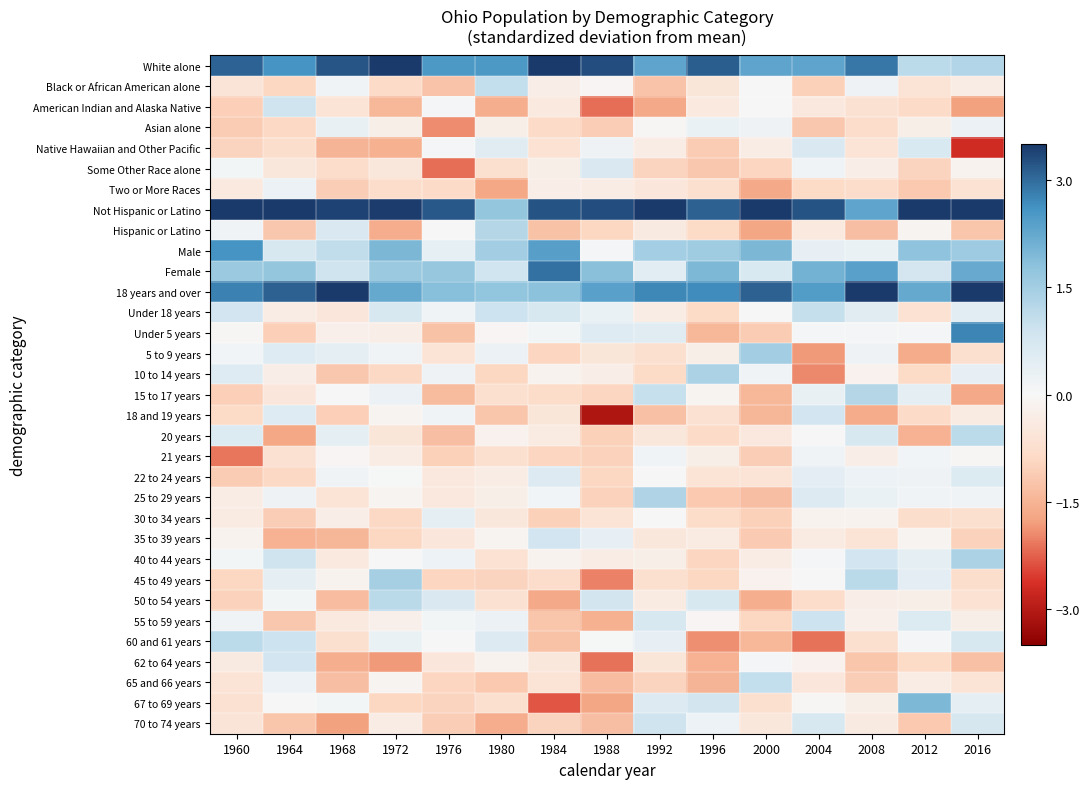

Reading right to left, what are all the values shown in this chart?

White alone: 2016=1.3	2012=1.2	2008=2.9	2004=2.3	2000=2.3	1996=3.1	1992=2.3	1988=3.3	1984=4.0	1980=2.5	1976=2.5	1972=3.9	1968=3.2	1964=2.6	1960=3.1
Black or African American alone: 2016=-0.3	2012=-0.6	2008=0.2	2004=-1.0	2000=-0.0	1996=-0.5	1992=-1.2	1988=-0.1	1984=-0.3	1980=1.1	1976=-1.2	1972=-0.8	1968=0.1	1964=-0.9	1960=-0.6
American Indian and Alaska Native: 2016=-1.8	2012=-0.8	2008=-0.7	2004=-0.4	2000=0.0	1996=-0.4	1992=-1.6	1988=-2.2	1984=-0.4	1980=-1.6	1976=0.1	1972=-1.4	1968=-0.6	1964=0.9	1960=-1.1
Asian alone: 2016=0.3	2012=-0.3	2008=-0.8	2004=-1.2	2000=0.2	1996=0.3	1992=-0.0	1988=-1.1	1984=-0.8	1980=-0.3	1976=-1.9	1972=-0.3	1968=0.3	1964=-0.9	1960=-1.1
Native Hawaiian and Other Pacific: 2016=-2.7	2012=0.7	2008=-0.6	2004=0.6	2000=-0.3	1996=-1.1	1992=-0.3	1988=0.2	1984=-0.6	1980=0.5	1976=0.1	1972=-1.5	1968=-1.5	1964=-0.7	1960=-1.0
Some Other Race alone: 2016=-0.1	2012=-1.0	2008=-0.3	2004=0.2	2000=-1.0	1996=-1.2	1992=-1.0	1988=0.6	1984=-0.3	1980=-0.7	1976=-2.1	1972=-0.5	1968=-0.8	1964=-0.5	1960=0.1
Two or More Races: 2016=-0.6	2012=-1.2	2008=-0.8	2004=-0.8	2000=-1.6	1996=-0.7	1992=-0.5	1988=-0.3	1984=-0.3	1980=-1.7	1976=-0.8	1972=-0.8	1968=-1.1	1964=0.3	1960=-0.4
Not Hispanic or Latino: 2016=3.9	2012=4.2	2008=2.3	2004=3.2	2000=3.5	1996=3.1	1992=5.2	1988=3.3	1984=3.2	1980=1.7	1976=3.2	1972=3.5	1968=3.4	1964=4.8	1960=3.6
Hispanic or Latino: 2016=-1.2	2012=-0.1	2008=-1.3	2004=-0.4	2000=-1.7	1996=-0.9	1992=-0.4	1988=-0.9	1984=-1.3	1980=1.3	1976=-0.0	1972=-1.6	1968=0.7	1964=-1.2	1960=0.2
Male: 2016=1.6	2012=1.8	2008=0.3	2004=0.4	2000=2.0	1996=1.6	1992=1.5	1988=0.1	1984=2.4	1980=1.5	1976=0.4	1972=2.0	1968=1.1	1964=0.7	1960=2.6
Female: 2016=2.2	2012=0.8	2008=2.4	2004=2.1	2000=0.7	1996=2.0	1992=0.5	1988=1.8	1984=2.9	1980=0.9	1976=1.7	1972=1.6	1968=0.9	1964=1.7	1960=1.6
18 years and over: 2016=4.6	2012=2.2	2008=3.6	2004=2.4	2000=3.1	1996=2.7	1992=2.7	1988=2.4	1984=1.8	1980=1.7	1976=1.8	1972=2.2	1968=4.0	1964=3.1	1960=2.8
Under 18 years: 2016=0.5	2012=-0.7	2008=0.5	2004=1.0	2000=-0.0	1996=-0.9	1992=-0.3	1988=0.3	1984=0.7	1980=0.9	1976=0.2	1972=0.7	1968=-0.5	1964=-0.3	1960=0.8
Under 5 years: 2016=2.7	2012=0.1	2008=0.1	2004=0.1	2000=-1.1	1996=-1.4	1992=0.5	1988=0.5	1984=0.1	1980=-0.1	1976=-1.3	1972=-0.3	1968=-0.2	1964=-1.1	1960=-0.0
5 to 9 years: 2016=-0.7	2012=-1.6	2008=0.2	2004=-1.8	2000=1.5	1996=-0.3	1992=-0.7	1988=-0.5	1984=-1.0	1980=0.3	1976=-0.6	1972=0.2	1968=0.4	1964=0.6	1960=0.1
10 to 14 years: 2016=0.4	2012=-0.9	2008=-0.2	2004=-1.9	2000=0.2	1996=1.4	1992=-0.8	1988=-0.3	1984=-0.2	1980=-0.9	1976=0.2	1972=-0.9	1968=-1.2	1964=-0.3	1960=0.5
15 to 17 years: 2016=-1.6	2012=0.4	2008=1.3	2004=0.3	2000=-1.4	1996=-0.1	1992=1.0	1988=-0.9	1984=-0.8	1980=-0.7	1976=-1.4	1972=0.3	1968=-0.0	1964=-0.5	1960=-1.1
18 and 19 years: 2016=-0.4	2012=-0.8	2008=-1.6	2004=0.8	2000=-1.5	1996=-0.7	1992=-1.3	1988=-3.1	1984=-0.5	1980=-1.2	1976=0.1	1972=-0.1	1968=-1.0	1964=0.5	1960=-0.9
20 years: 2016=1.2	2012=-1.5	2008=0.7	2004=-0.0	2000=-0.4	1996=-0.8	1992=-0.5	1988=-1.0	1984=-0.4	1980=-0.2	1976=-1.3	1972=-0.5	1968=0.4	1964=-1.7	1960=0.6
21 years: 2016=-0.0	2012=0.1	2008=-0.3	2004=0.2	2000=-1.1	1996=-0.3	1992=0.1	1988=-1.0	1984=-0.9	1980=-0.7	1976=-1.0	1972=-0.3	1968=-0.1	1964=-0.7	1960=-2.1
22 to 24 years: 2016=0.6	2012=0.2	2008=0.2	2004=0.4	2000=-0.6	1996=-0.6	1992=-0.0	1988=-0.9	1984=0.6	1980=-0.3	1976=-0.5	1972=0.0	1968=0.2	1964=-0.9	1960=-1.1
25 to 29 years: 2016=0.2	2012=0.2	2008=0.3	2004=0.6	2000=-1.3	1996=-1.2	1992=1.3	1988=-1.0	1984=0.1	1980=-0.3	1976=-0.5	1972=-0.1	1968=-0.6	1964=0.2	1960=-0.3
30 to 34 years: 2016=-0.7	2012=-0.8	2008=-0.2	2004=-0.2	2000=-1.0	1996=-0.8	1992=-0.0	1988=-0.6	1984=-1.0	1980=-0.5	1976=0.4	1972=-0.9	1968=-0.3	1964=-1.1	1960=-0.4
35 to 39 years: 2016=-1.0	2012=-0.1	2008=-0.6	2004=-0.4	2000=-1.1	1996=-0.4	1992=-0.5	1988=0.3	1984=0.8	1980=-0.1	1976=-0.5	1972=-0.9	1968=-1.5	1964=-1.5	1960=-0.2
40 to 44 years: 2016=1.4	2012=0.4	2008=0.8	2004=0.1	2000=-0.3	1996=-0.9	1992=-0.3	1988=-0.3	1984=-0.2	1980=-0.7	1976=0.2	1972=-0.0	1968=-0.4	1964=0.9	1960=0.1
45 to 49 years: 2016=-0.8	2012=0.5	2008=1.2	2004=-0.0	2000=-0.2	1996=-0.9	1992=-0.7	1988=-2.0	1984=-0.8	1980=-1.0	1976=-0.9	1972=1.5	1968=-0.2	1964=0.4	1960=-0.9
50 to 54 years: 2016=-0.6	2012=-0.3	2008=-0.3	2004=-0.8	2000=-1.6	1996=0.7	1992=-0.4	1988=0.8	1984=-1.7	1980=-0.7	1976=0.7	1972=1.2	1968=-1.3	1964=0.1	1960=-1.0
55 to 59 years: 2016=-0.3	2012=0.6	2008=-0.2	2004=0.9	2000=-0.9	1996=-0.1	1992=0.7	1988=-1.5	1984=-1.2	1980=0.2	1976=0.1	1972=-0.2	1968=-0.4	1964=-1.2	1960=0.2
60 and 61 years: 2016=0.7	2012=0.1	2008=-0.7	2004=-2.1	2000=-1.4	1996=-1.9	1992=0.4	1988=0.1	1984=-1.3	1980=0.6	1976=0.0	1972=0.3	1968=-0.7	1964=0.9	1960=1.2
62 to 64 years: 2016=-1.3	2012=-0.9	2008=-1.2	2004=-0.2	2000=0.1	1996=-1.5	1992=-0.5	1988=-2.1	1984=-0.5	1980=-0.2	1976=-0.5	1972=-1.8	1968=-1.6	1964=0.8	1960=-0.4
65 and 66 years: 2016=-0.6	2012=-0.4	2008=-1.1	2004=-0.5	2000=1.0	1996=-1.5	1992=-1.0	1988=-1.4	1984=-0.6	1980=-1.2	1976=-0.9	1972=-0.1	1968=-1.3	1964=0.2	1960=-0.6
67 to 69 years: 2016=0.4	2012=2.0	2008=-0.2	2004=-0.0	2000=-0.7	1996=0.8	1992=0.6	1988=-1.7	1984=-2.3	1980=-0.7	1976=-1.0	1972=-0.9	1968=0.1	1964=-0.0	1960=-0.7
70 to 74 years: 2016=0.8	2012=-1.2	2008=-0.4	2004=0.7	2000=-0.5	1996=0.2	1992=0.9	1988=-1.3	1984=-1.0	1980=-1.6	1976=-1.1	1972=-0.3	1968=-1.8	1964=-1.2	1960=-0.6